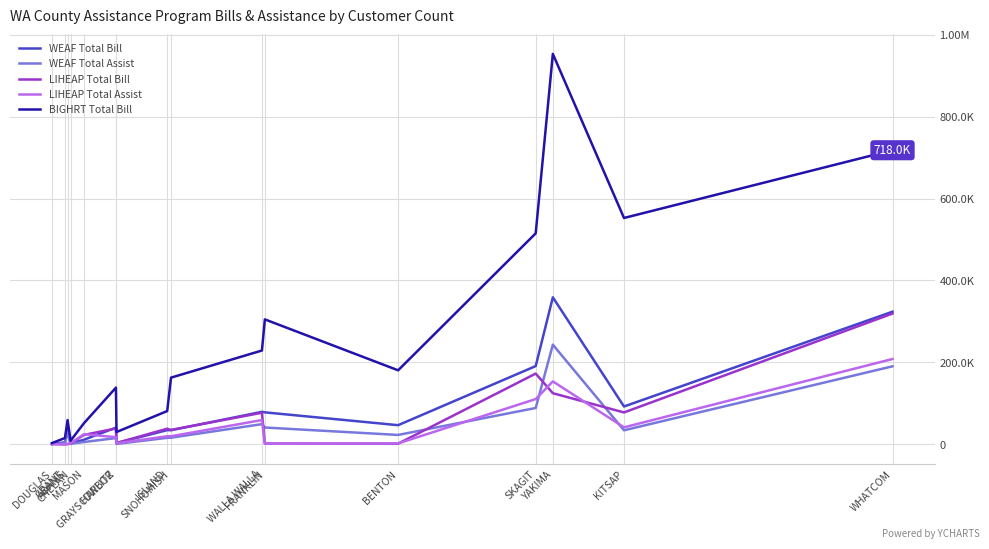

Reading left to right, what are all the values shown in this chart?

WEAF Total Bill: 764.1	4739.2	34776.2	2035.9	11113.9	40701.1	2898.6	34687.6	34369.7	79262.6	78014.2	46682.1	190991.2	358907.7	92321.7	323796.3
WEAF Total Assist: 842.0	2673.0	29238.6	1457.0	5525.0	15237.7	957.7	15857.0	16182.7	49246.1	40989.5	22889.5	88677.9	243265.6	34211.6	190451.9
LIHEAP Total Bill: 764.1	0.0	674.5	1809.3	22974.7	38657.2	3159.4	38122.2	35143.7	77050.1	1853.1	1569.7	172648.4	124770.3	77771.1	319270.8
LIHEAP Total Assist: 591.0	0.0	684.6	2603.0	24655.4	17378.5	2397.0	19681.6	19647.3	59262.9	1371.4	2168.0	110475.3	153579.9	41429.7	208307.9
BIGHRT Total Bill: 3073.6	15324.3	59152.3	8752.8	51473.2	138393.9	29981.2	81174.0	162768.0	228994.6	304997.2	180683.5	515078.6	953185.6	552593.6	718001.7